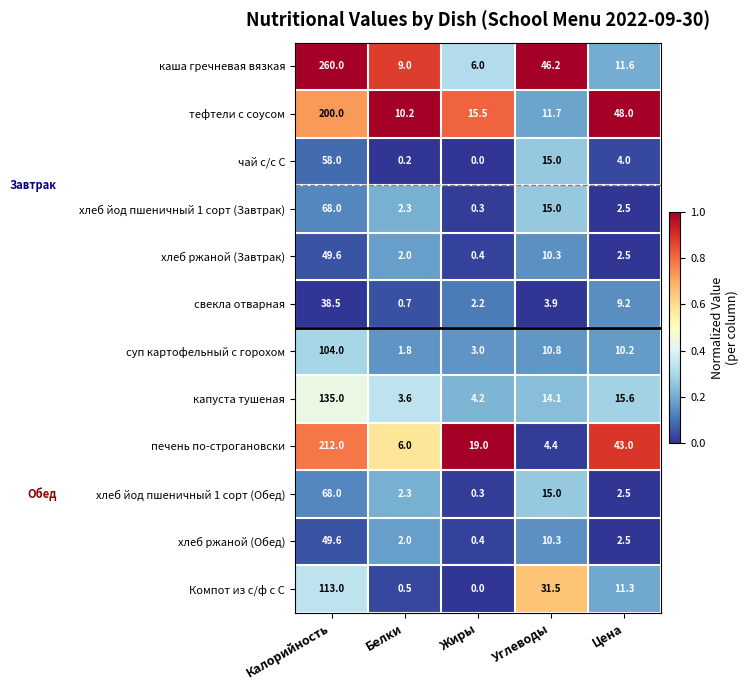

Which series has the widest spread of values?

каша гречневая вязкая